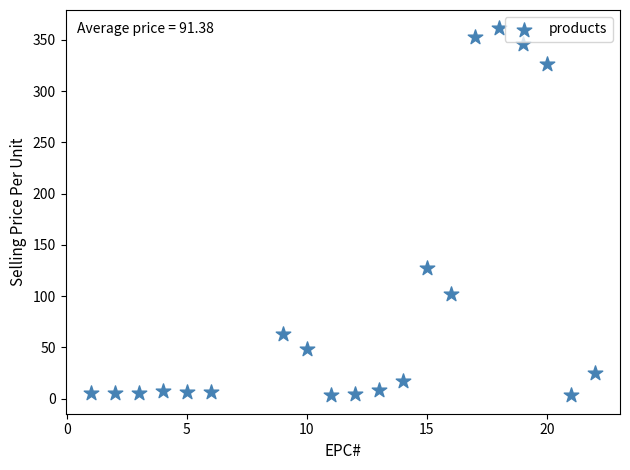

What is the range of Y values (max minus min)?

358.0